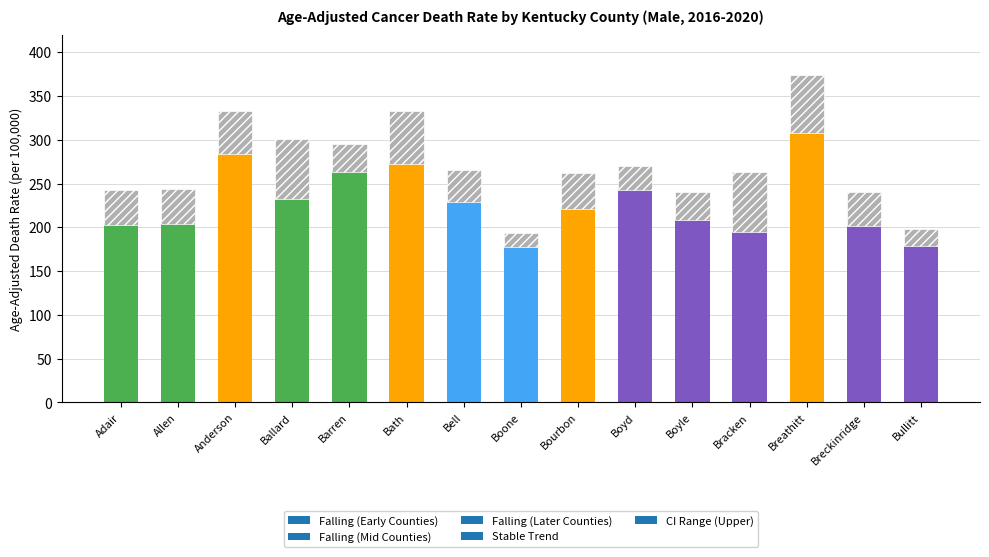

What is the ratio of the value at Anderson to the value at Bourbon?

1.3